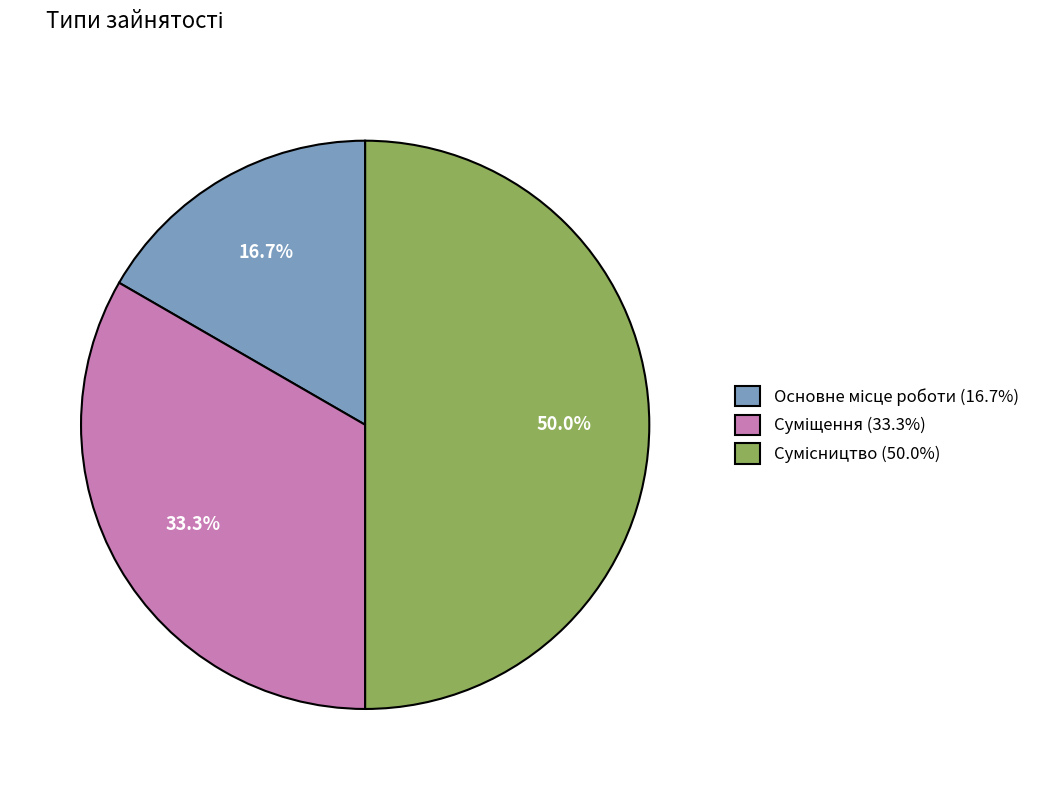

Count the number of slices in the pie.

3